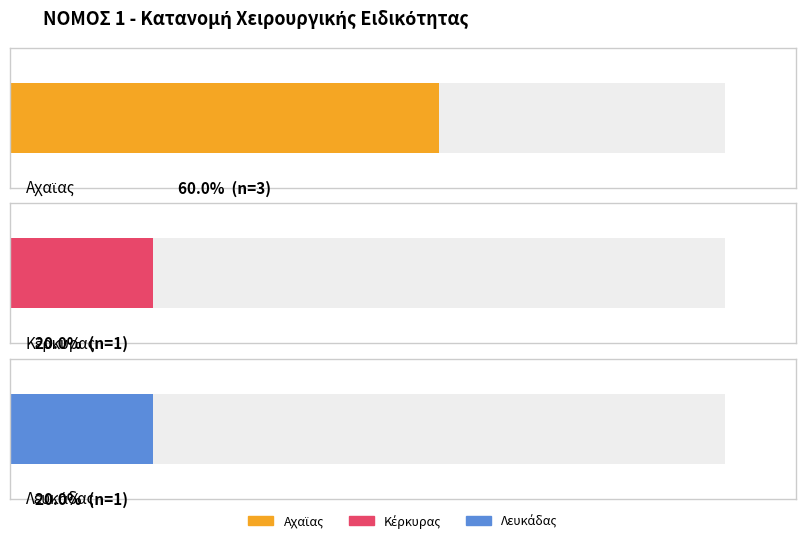

What is the label of the 2nd bar from the right?

Κέρκυρας